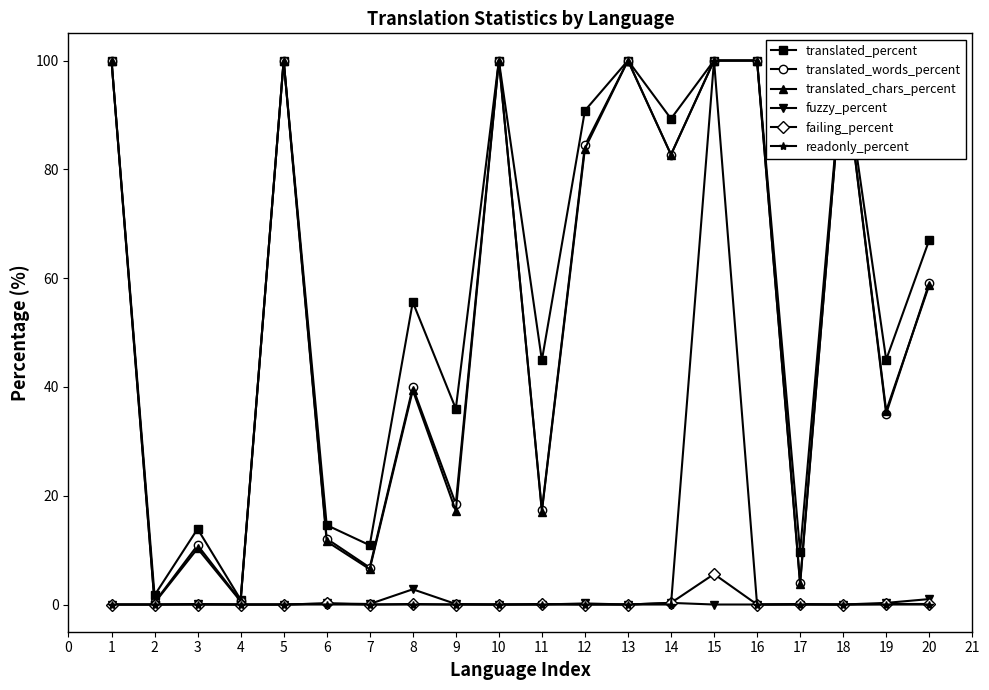

Read the failing_percent value at 15.

5.6